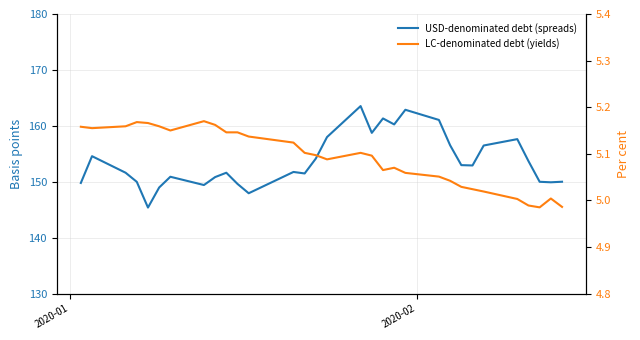

What is the sum of all USD-denominated debt (spreads) values?

4763.8